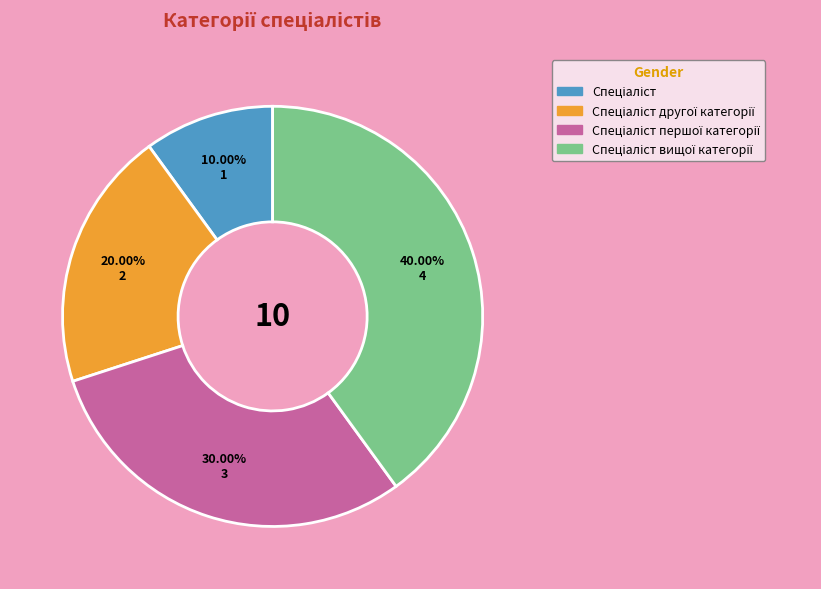

Is there any slice that represents more than half of the pie?

No